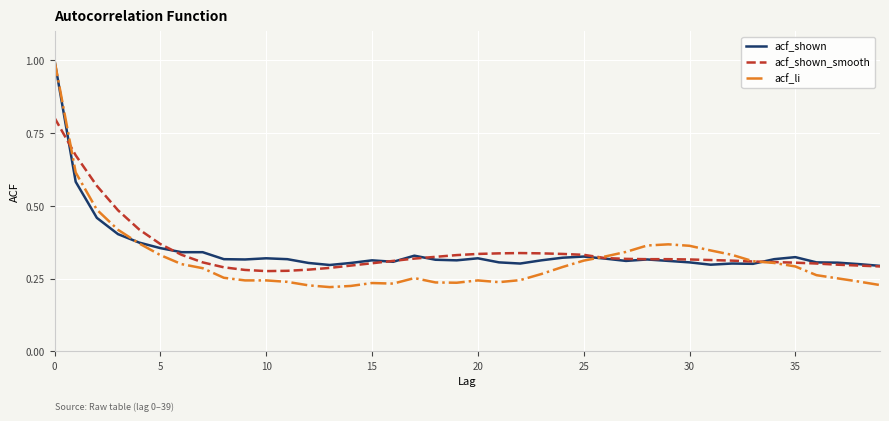

What is the greatest value displayed?

1.0